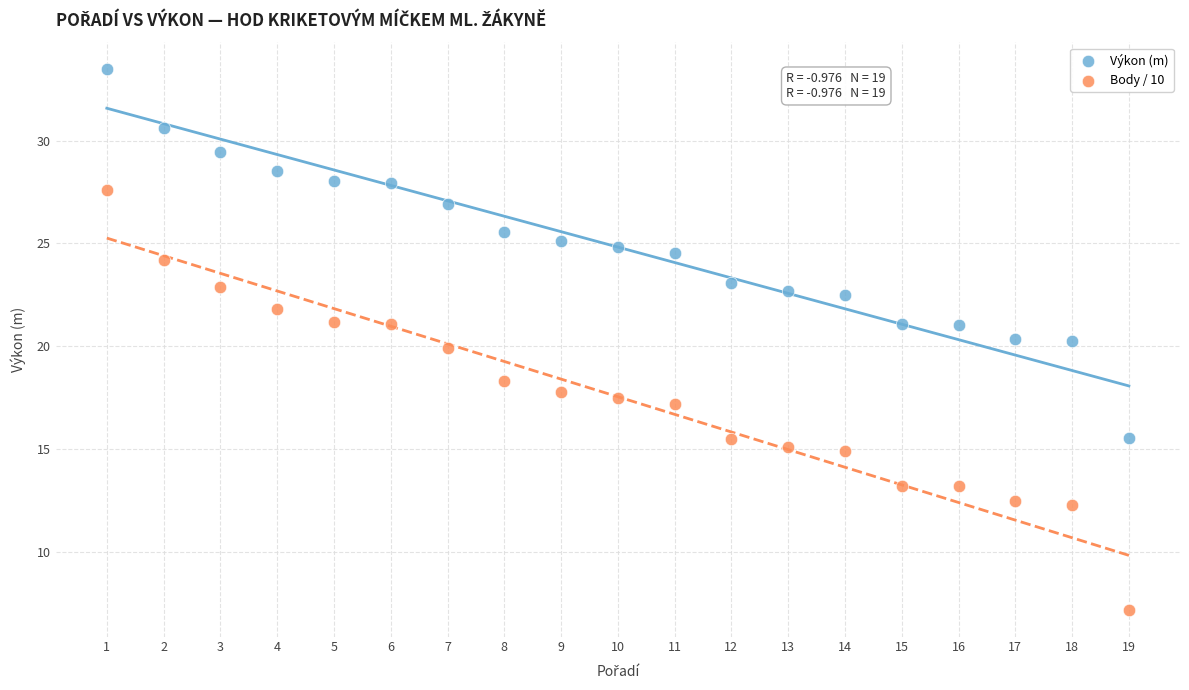

Which series has the largest Y range (max minus min)?

Body / 10